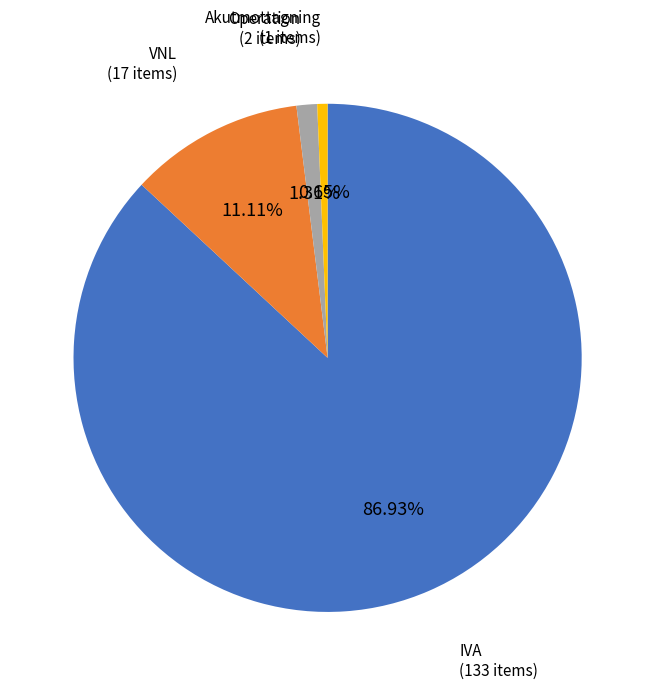

Is there any slice that represents more than half of the pie?

Yes